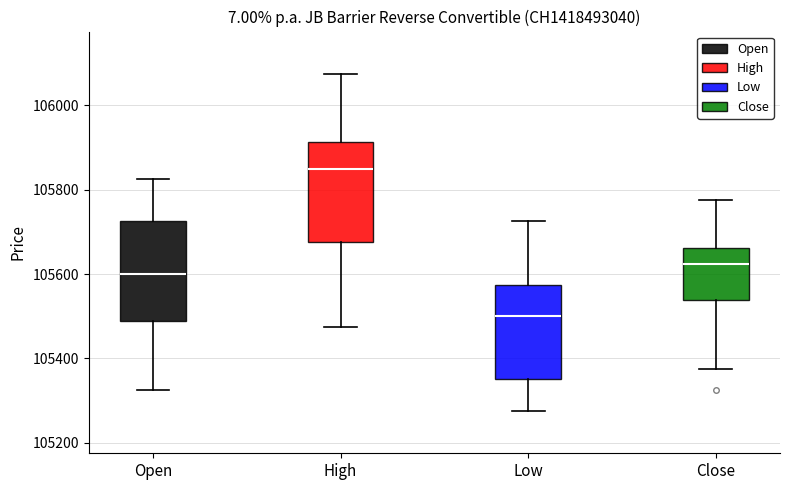

Which box's median line is the lowest?

Low